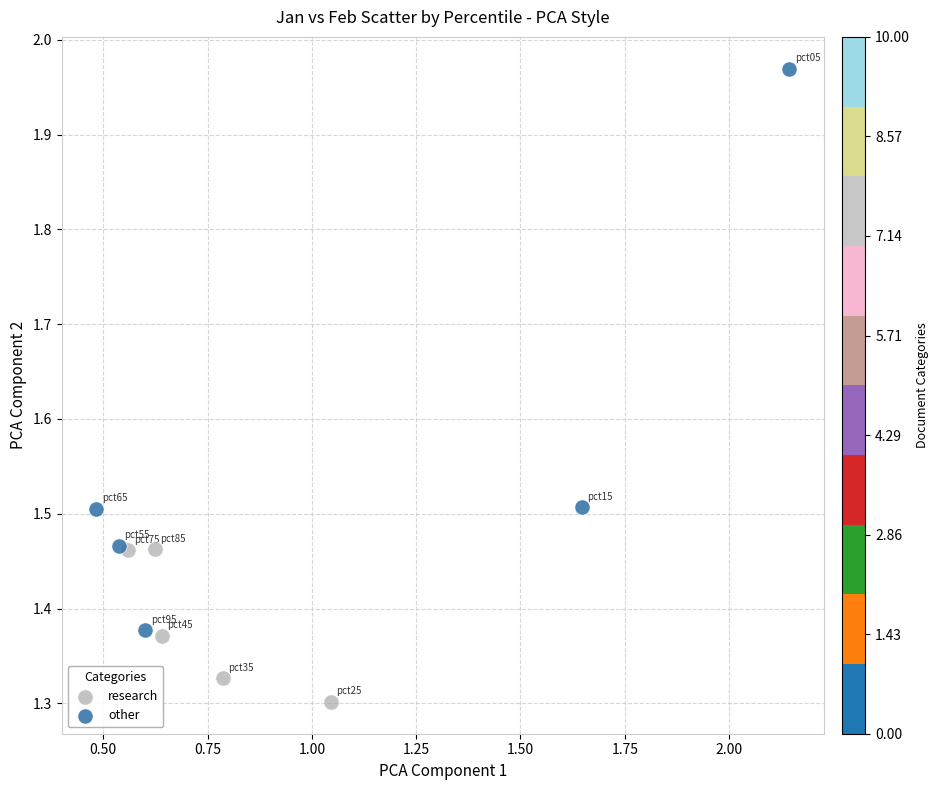

Which series has the largest Y range (max minus min)?

other